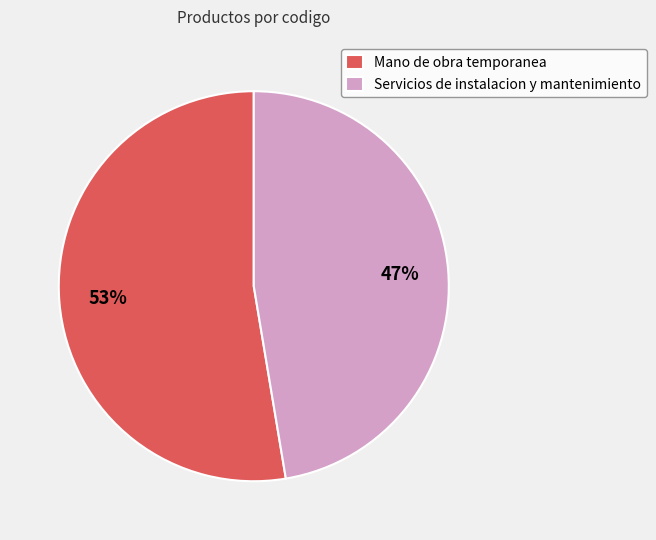

To the nearest percent, what is the combined percentage of Servicios de instalacion y mantenimiento and Mano de obra temporanea?

100%